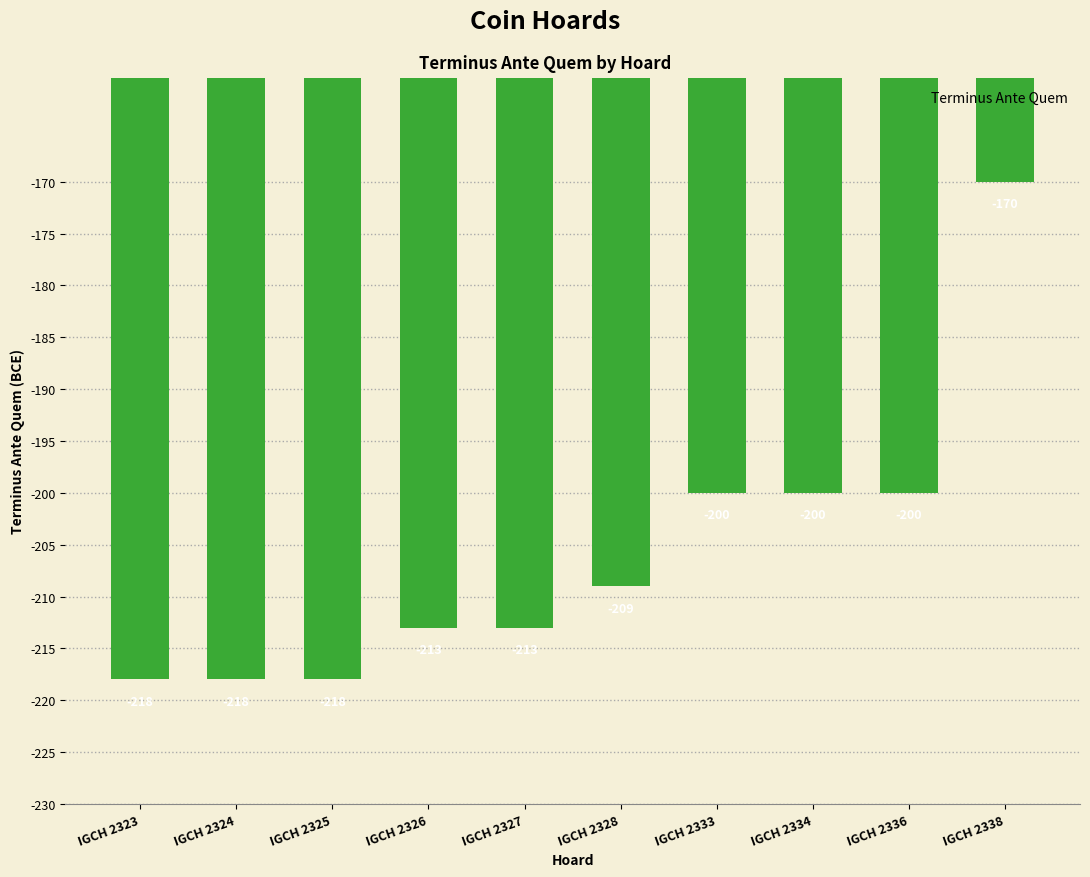

Is it true that the value at IGCH 2336 is -200?

True